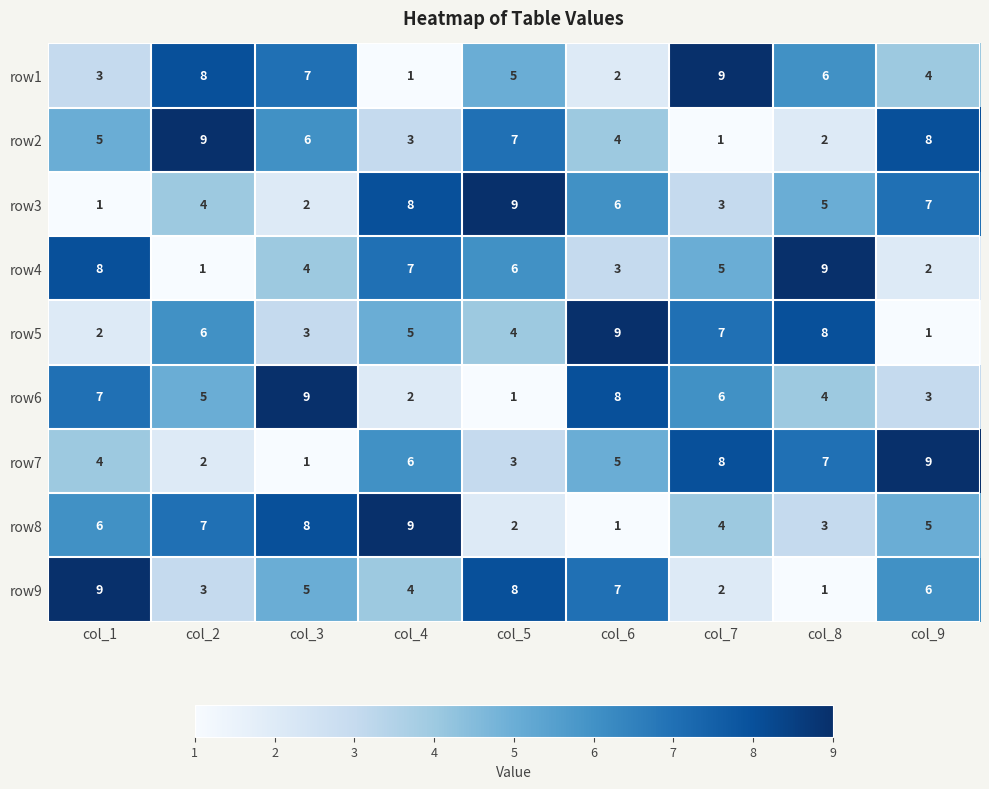

What is the sum of all row9 values?

45